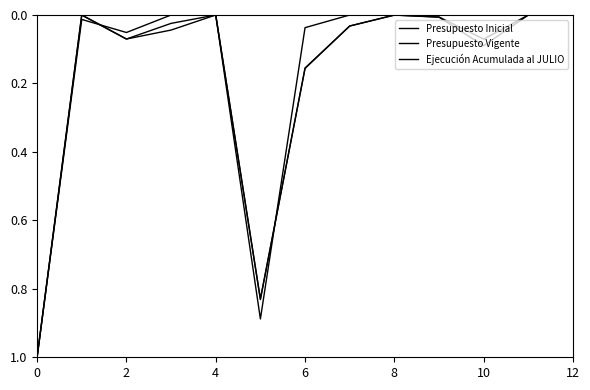

Reading left to right, what are all the values shown in this chart?

Presupuesto Inicial: 1.0	0.0	0.1	0.0	0.0	0.8	0.2	0.0	0.0	0.0	0.1	0.0	0.0
Presupuesto Vigente: 1.0	0.0	0.1	0.0	0.0	0.8	0.2	0.0	0.0	0.0	0.1	0.0	0.0
Ejecución Acumulada al JULIO: 1.0	0.0	0.1	0.0	0.0	0.9	0.0	0.0	0.0	0.0	0.0	0.0	0.0